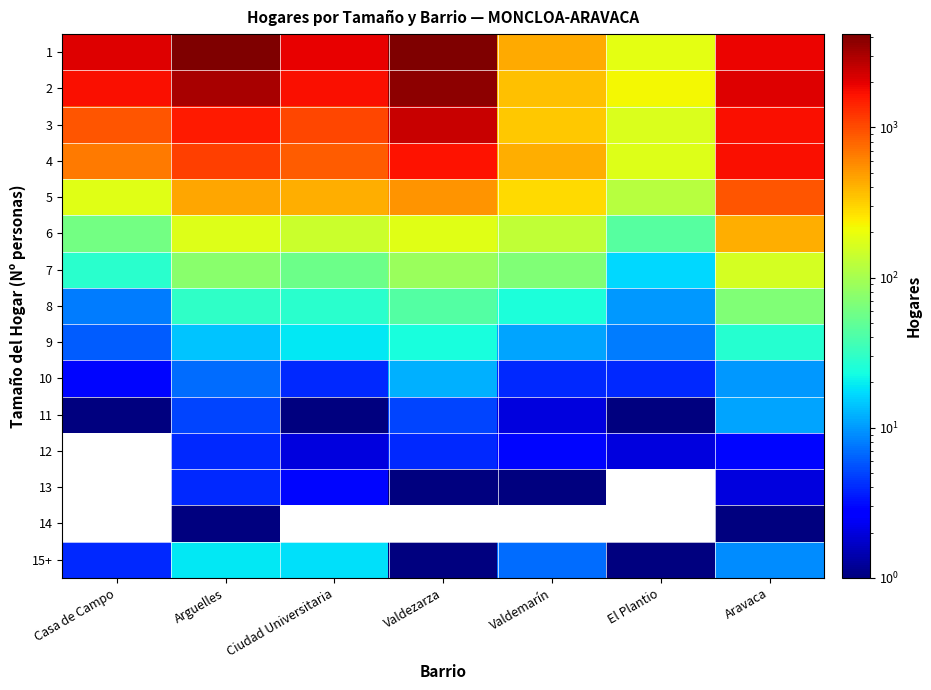

Rank the series at Aravaca from lowest to highest value.

14, 13, 12, 15+, 10, 11, 9, 8, 7, 6, 5, 3, 4, 1, 2